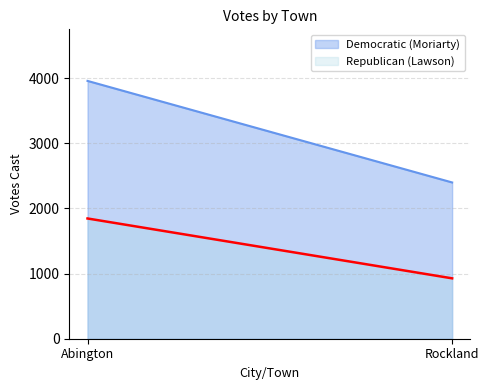

The value of Republican (Lawson) at Abington is 1016. True or false?

False